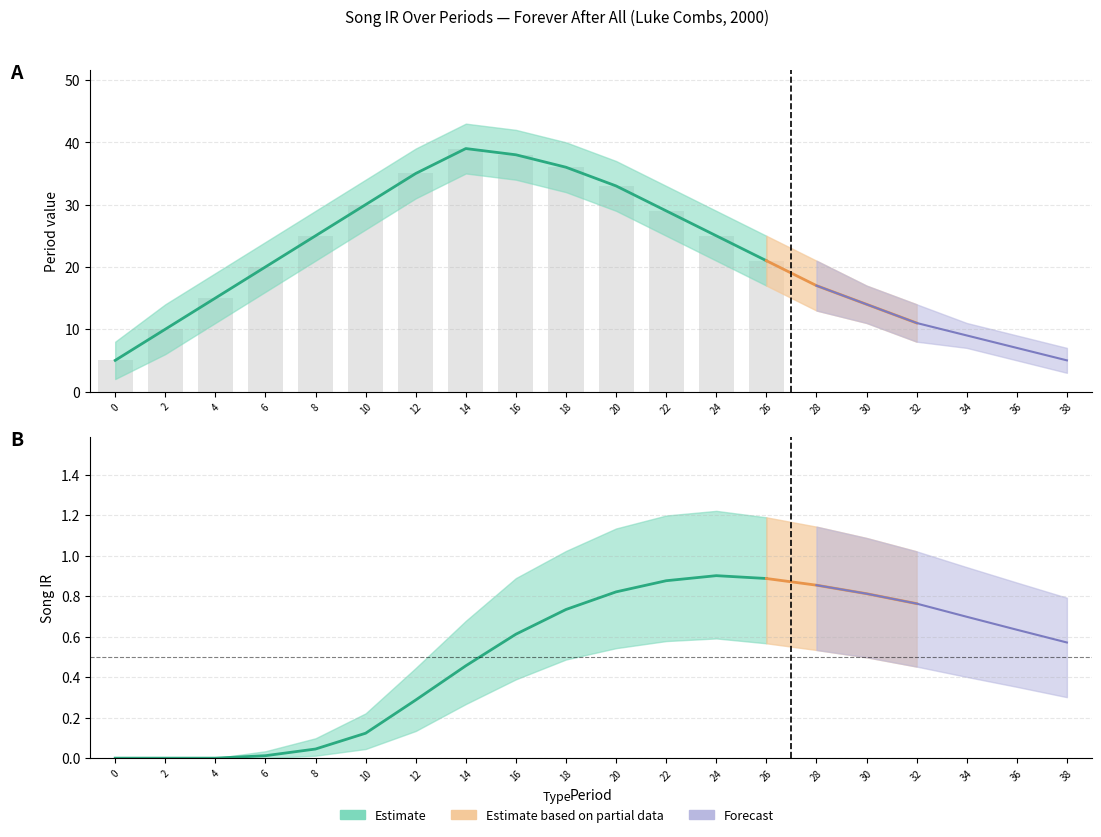

How many data points in song_ir_mean are above 0?

17